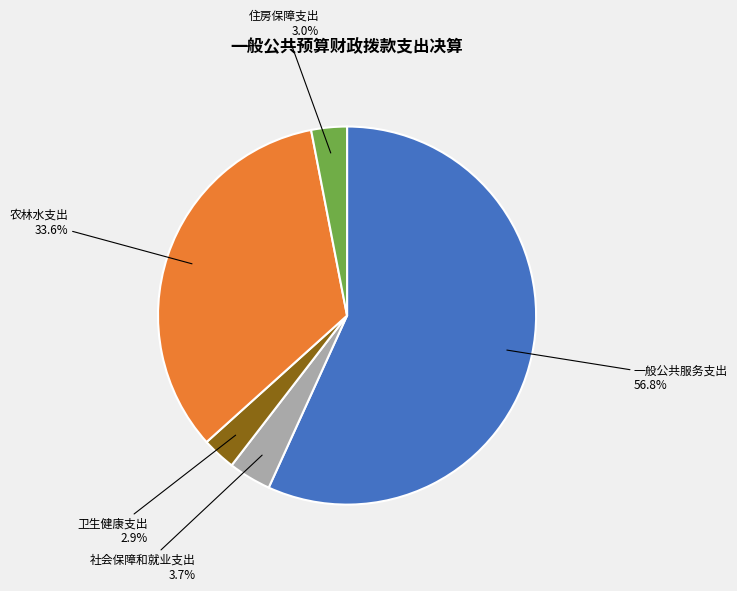

How many segments does this pie chart have?

5